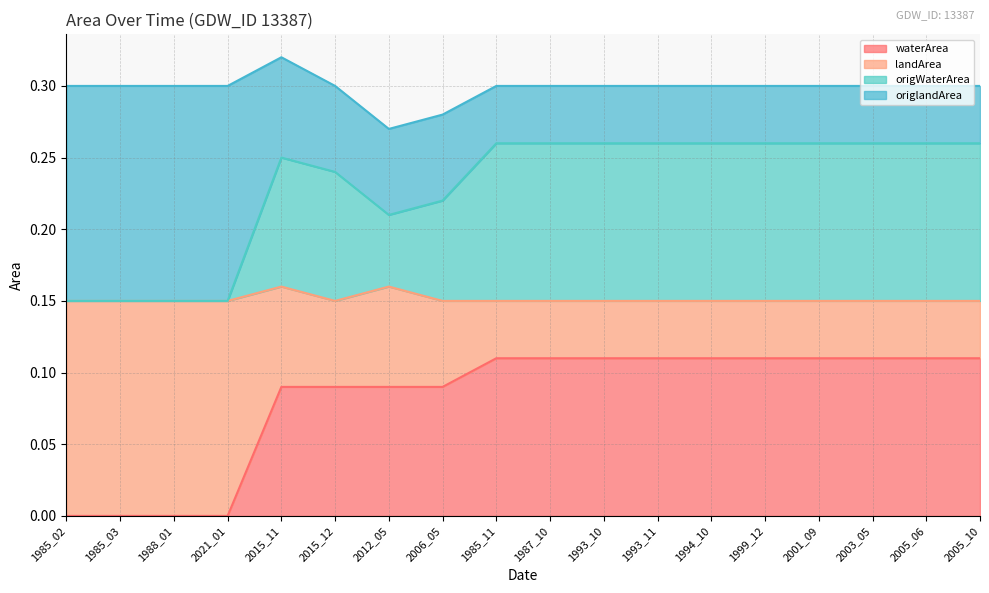

Is it true that waterArea equals 0.1 at 2006_05?

True